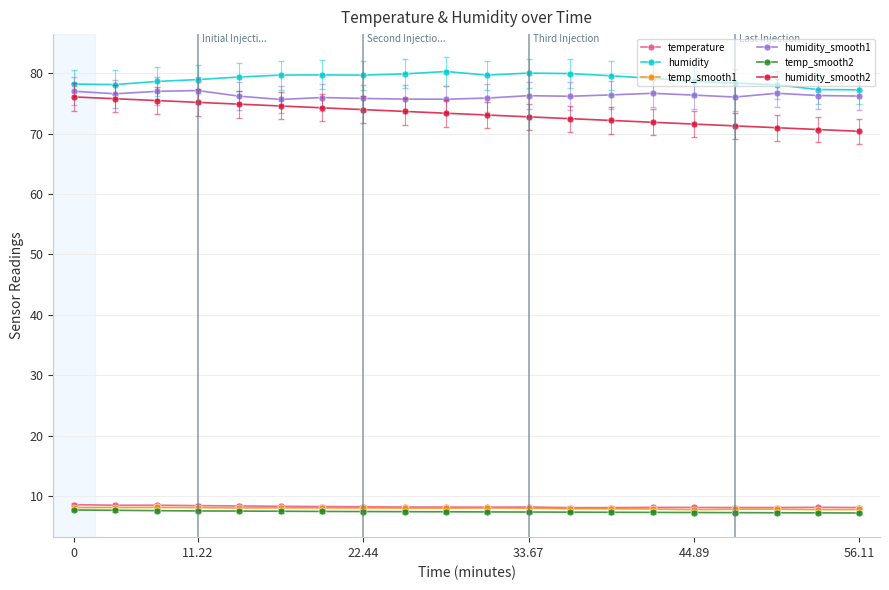

What is the minimum value for humidity_smooth1?

75.7